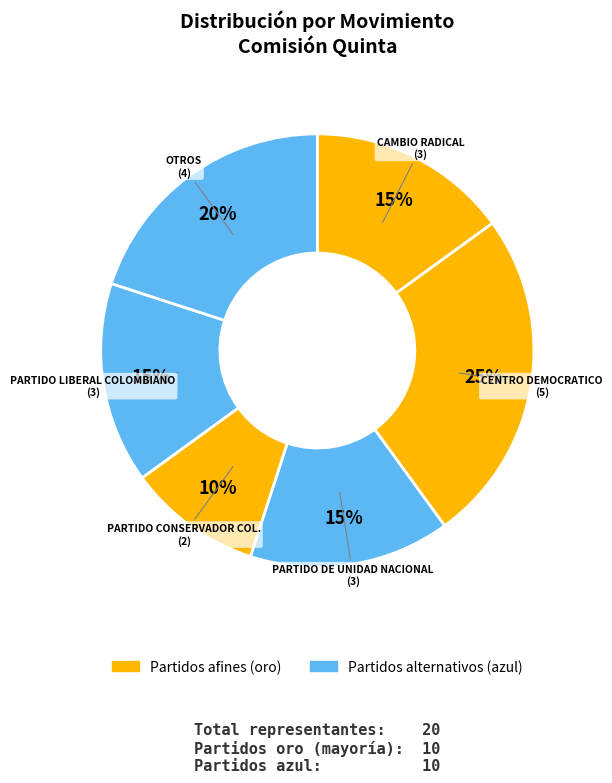

Does any single category account for the majority?

No